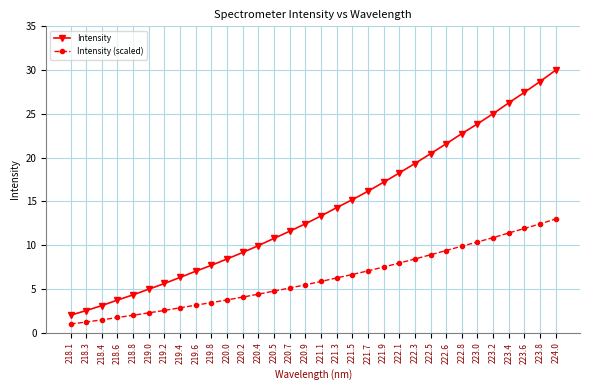

True or false: Intensity (scaled) and Intensity intersect in this chart.

False